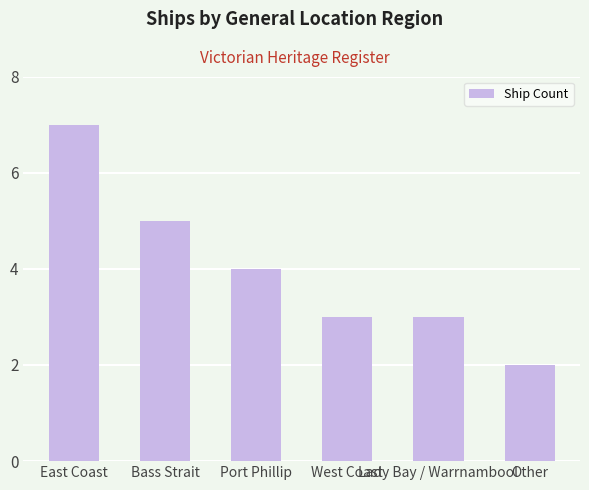

What is the change in value from East Coast to West Coast?

-4